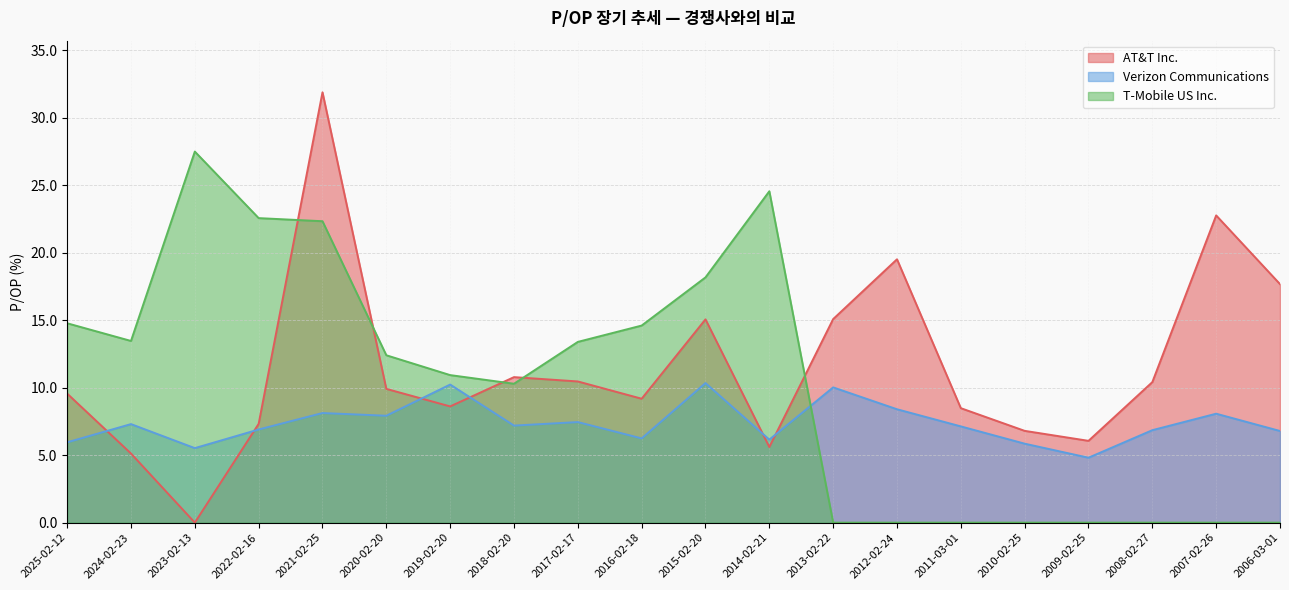

Where is the first local maximum for Verizon Communications?

2024-02-23